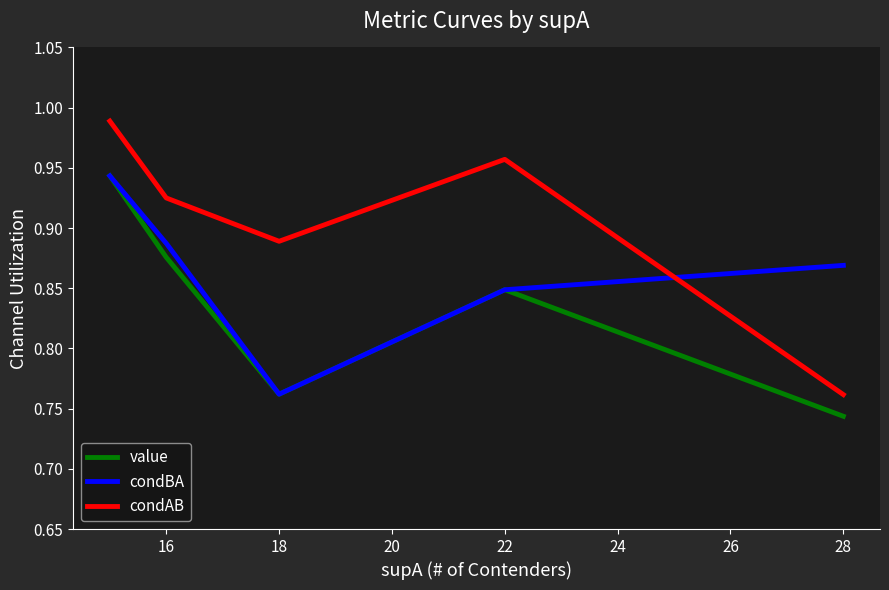

Rank the series by their average value, from lowest to highest.

value, condBA, condAB